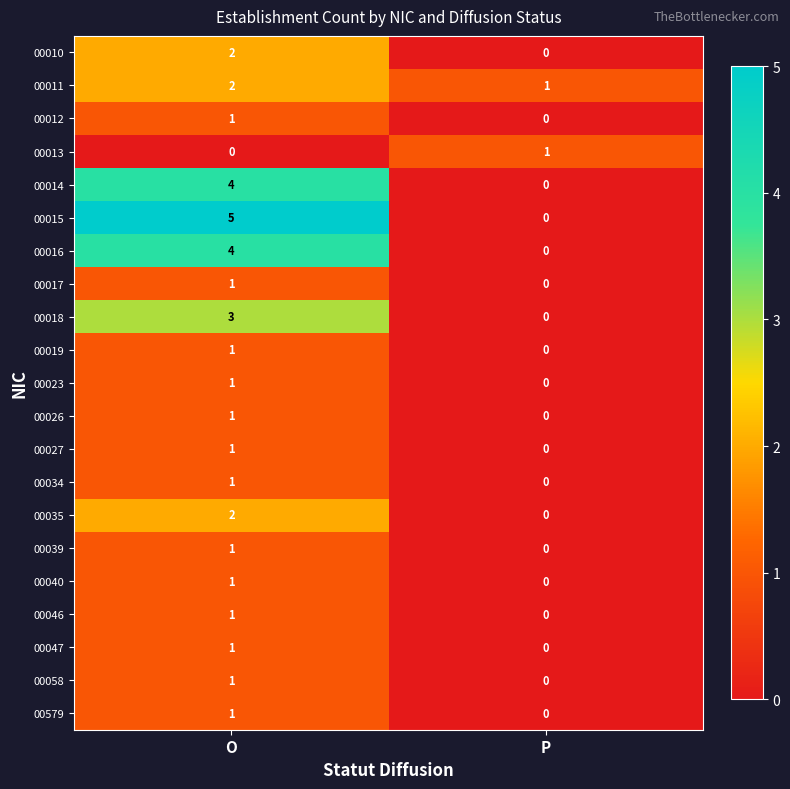

Which series has the largest total across all categories?

00015